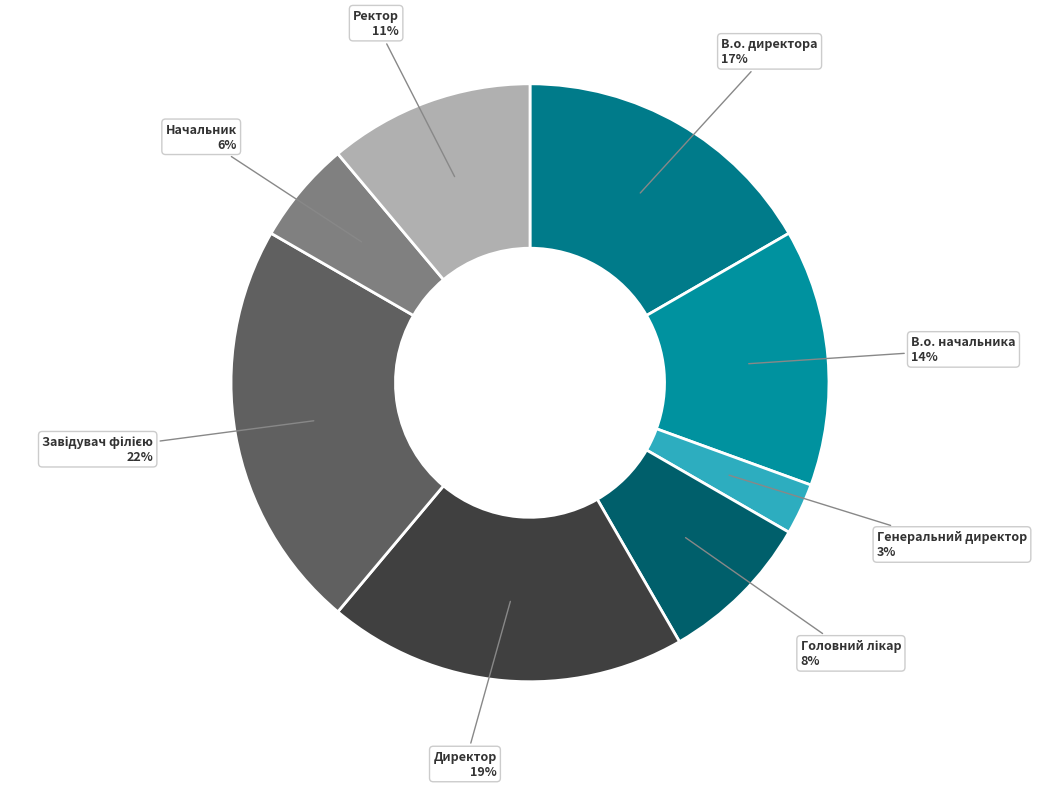

How many segments does this pie chart have?

8